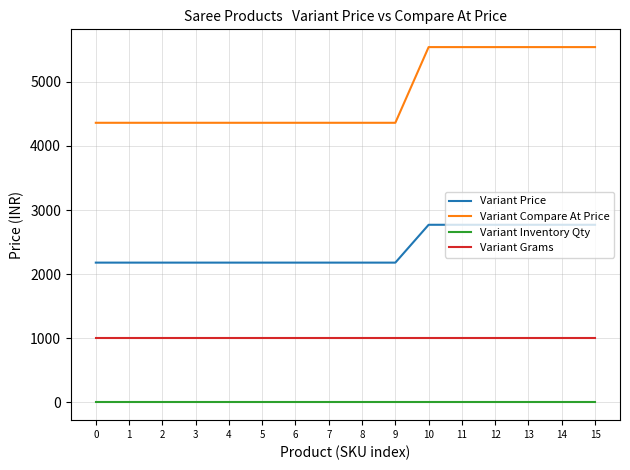

Is the value of Variant Grams at 11 greater than the value of Variant Inventory Qty at 7?

Yes